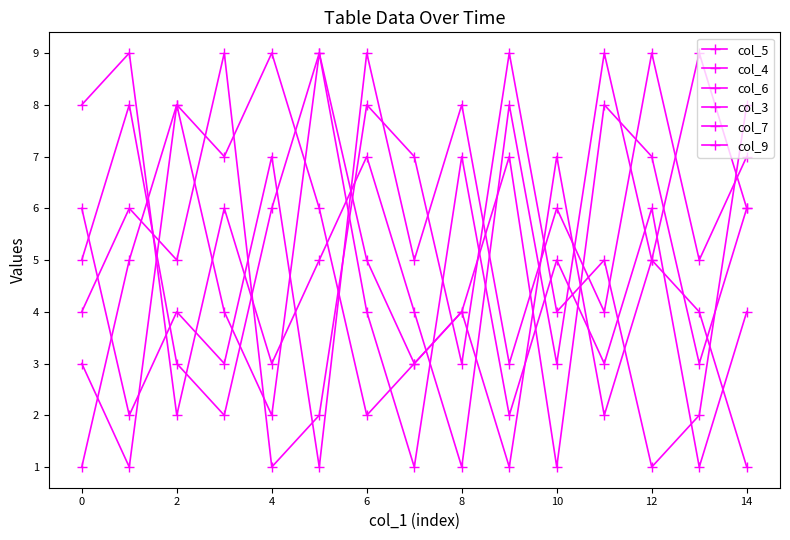

What is the difference between the second highest and minimum values in the col_6 series?

8